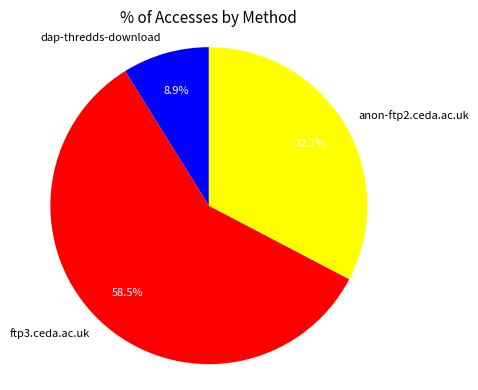

What is the largest slice in the pie chart?

ftp3.ceda.ac.uk